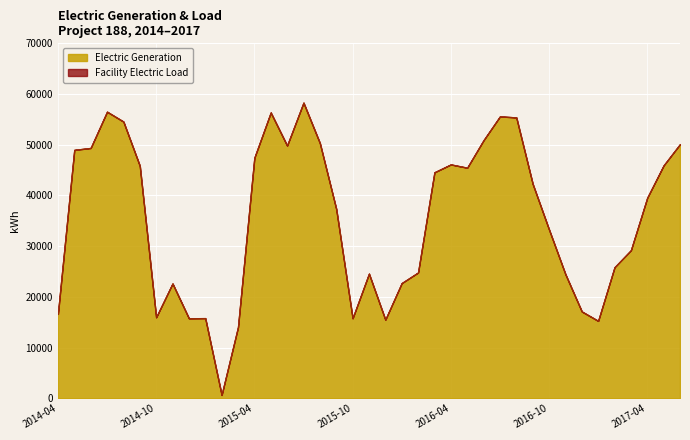

Which category has the lowest value across all series?

2015-02